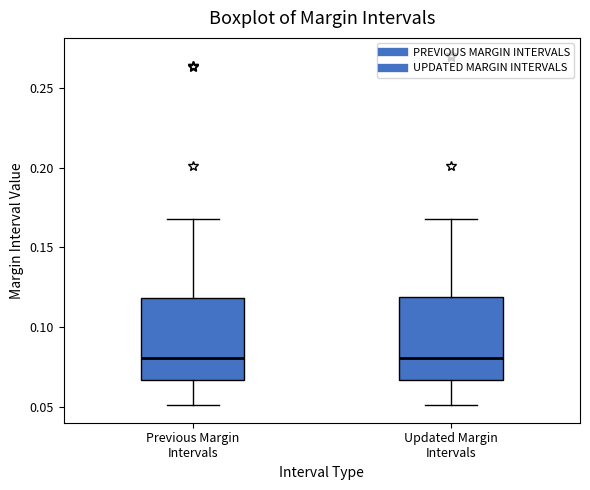

Reading left to right, read every box against the y-axis: the position of its median line, the range the box covers, and the ends of its whiskers. The values are not printed on the chart, so give them approximately, as read against the axis.

Previous Margin Intervals: median 0.080, box 0.065 to 0.120, whiskers 0.050 to 0.170
Updated Margin Intervals: median 0.080, box 0.065 to 0.120, whiskers 0.050 to 0.170